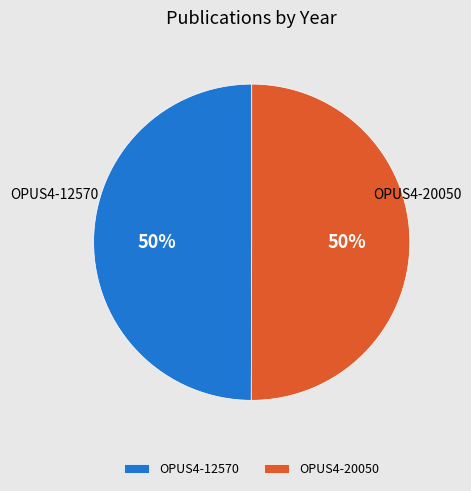

Do OPUS4-20050 and OPUS4-12570 together represent more than half of the pie?

Yes